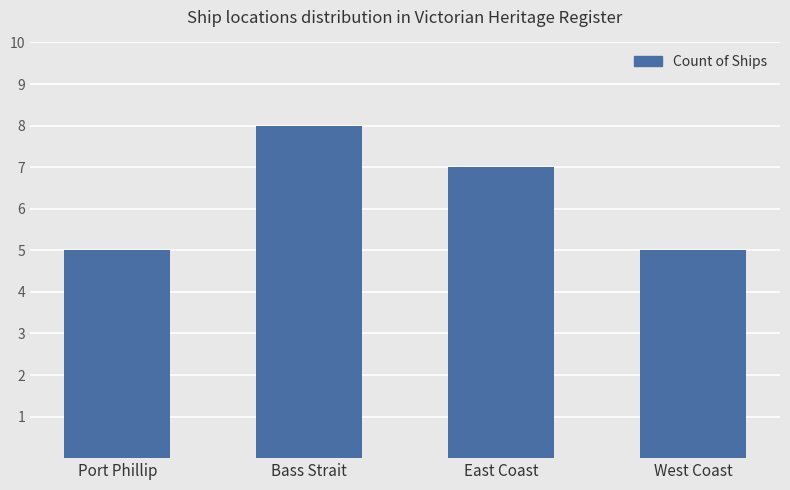

Approximately how many times larger is the value at Port Phillip compared to West Coast?

1.0